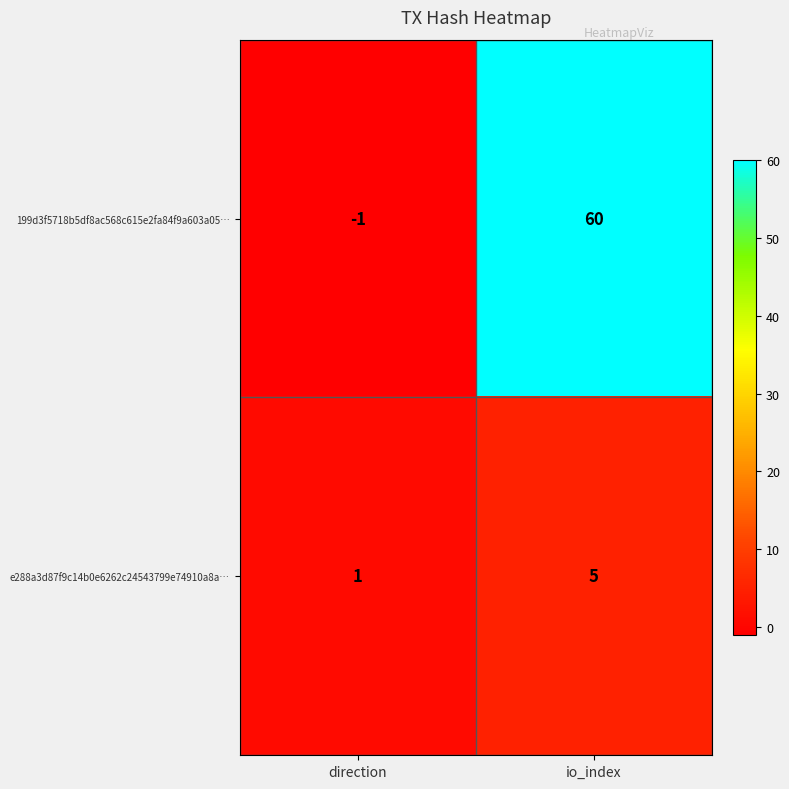

What is the total value across all series at io_index?

65